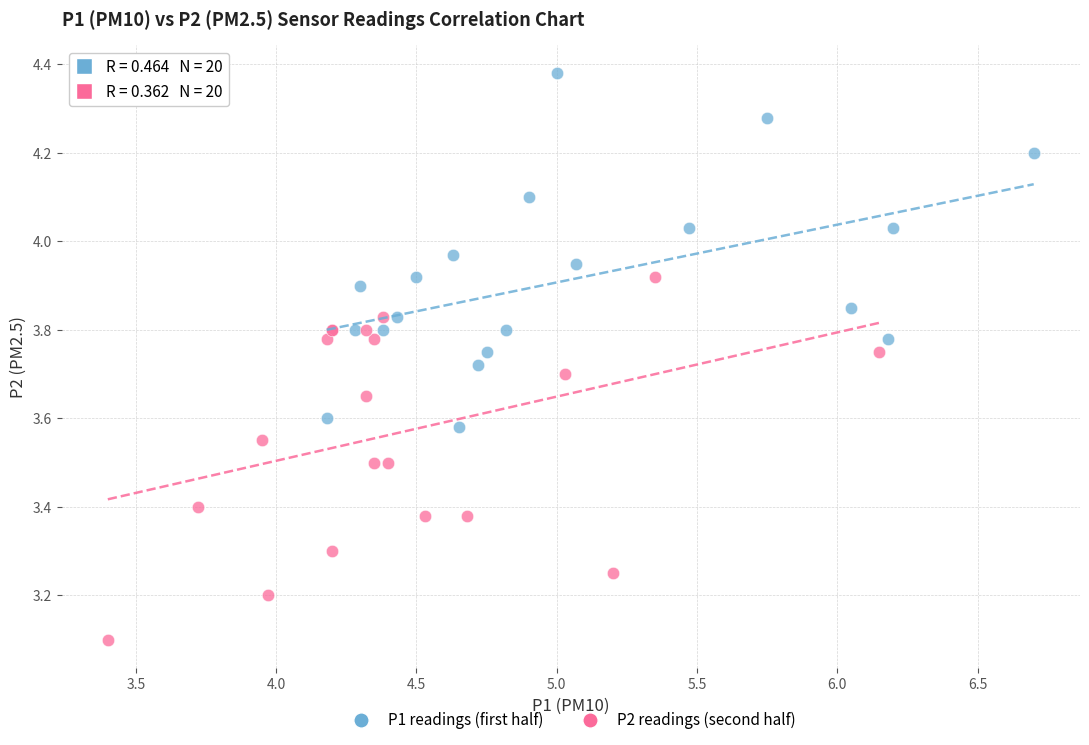

Which series contains the lowest Y value?

P2 readings (second half)